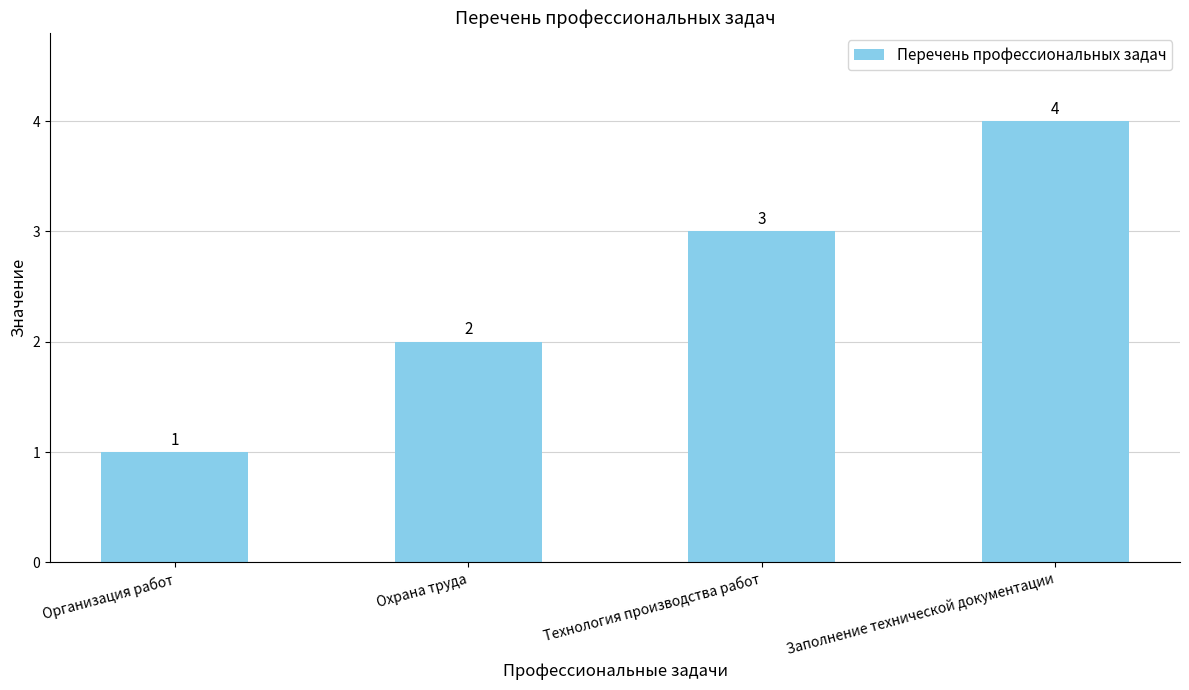

At which label is the value closest to 2?

Охрана труда